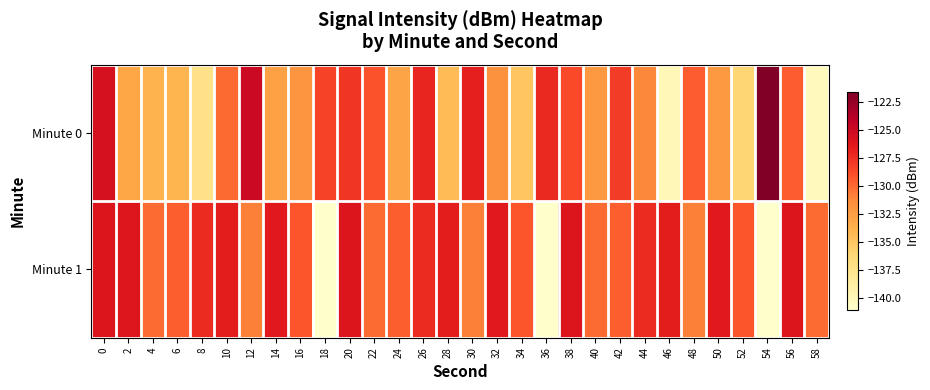

Reading left to right, what are all the values shown in this chart?

Minute 0: 0=-125.7	2=-133.1	4=-133.9	6=-134.0	8=-137.2	10=-130.0	12=-125.0	14=-132.7	16=-131.9	18=-128.4	20=-127.8	22=-129.1	24=-132.9	26=-127.0	28=-134.4	30=-126.7	32=-131.7	34=-134.9	36=-127.2	38=-128.7	40=-132.2	42=-128.1	44=-131.1	46=-140.0	48=-129.5	50=-132.1	52=-136.0	54=-121.6	56=-129.5	58=-140.3
Minute 1: 0=-126.1	2=-126.1	4=-130.1	6=-129.6	8=-127.2	10=-126.6	12=-130.9	14=-126.5	16=-129.2	18=-141.1	20=-126.1	22=-130.1	24=-129.6	26=-127.2	28=-126.6	30=-130.9	32=-126.5	34=-129.2	36=-141.1	38=-126.1	40=-130.1	42=-129.6	44=-127.2	46=-126.6	48=-130.9	50=-126.5	52=-129.2	54=-141.1	56=-126.1	58=-130.1